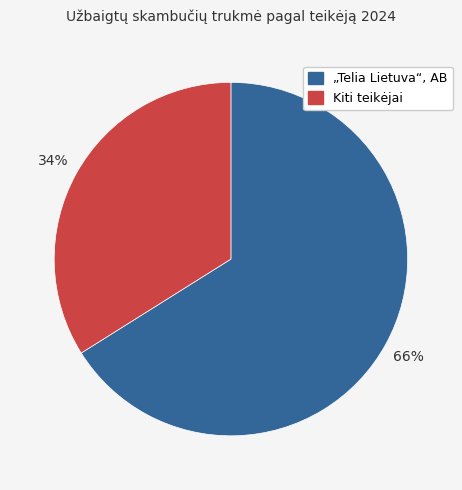

How many slices are in this pie chart?

2